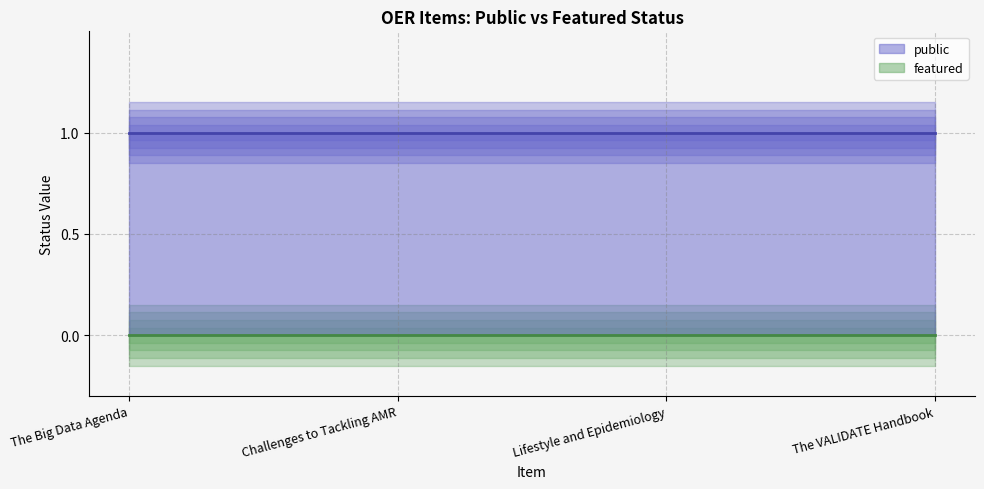

What is the spread (max minus min) of values at The Big Data Agenda?

1